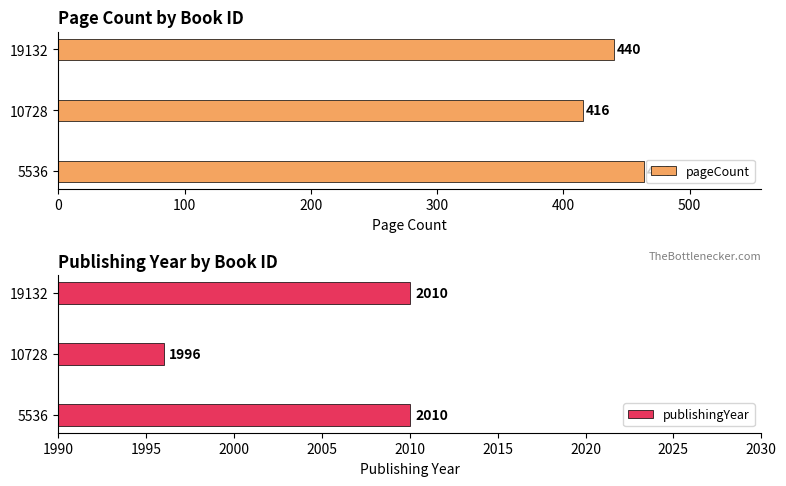

What is the sum of all pageCount values?

1320